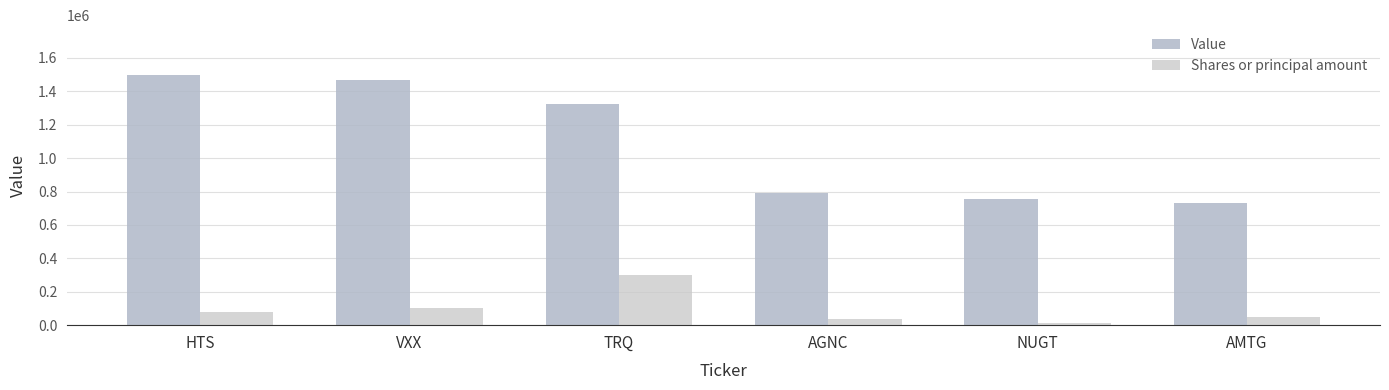

What is the difference between the maximum and minimum values in the Shares or principal amount series?

285000